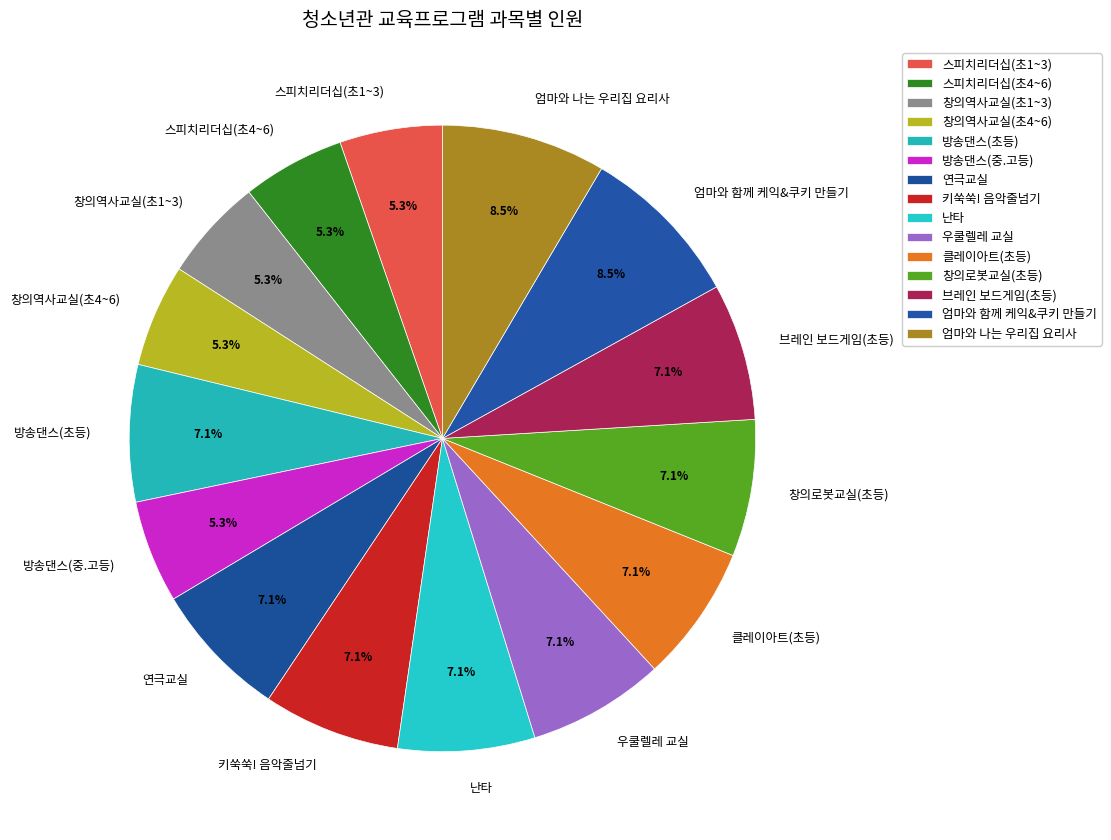

Does 엄마와 나는 우리집 요리사 represent more than half of the total?

No